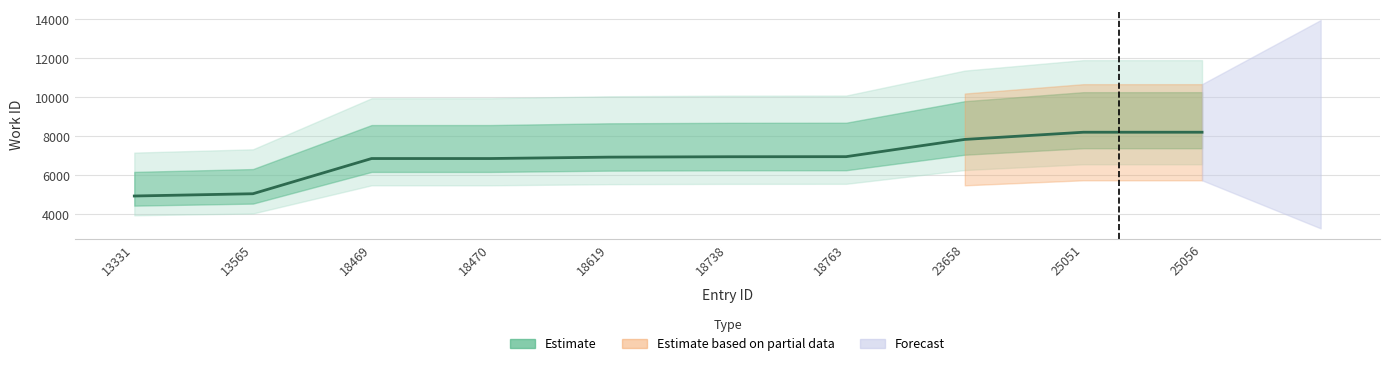

Rank the categories by value from lowest to highest.

13331, 13565, 18469, 18470, 18619, 18738, 18763, 23658, 25051, 25056